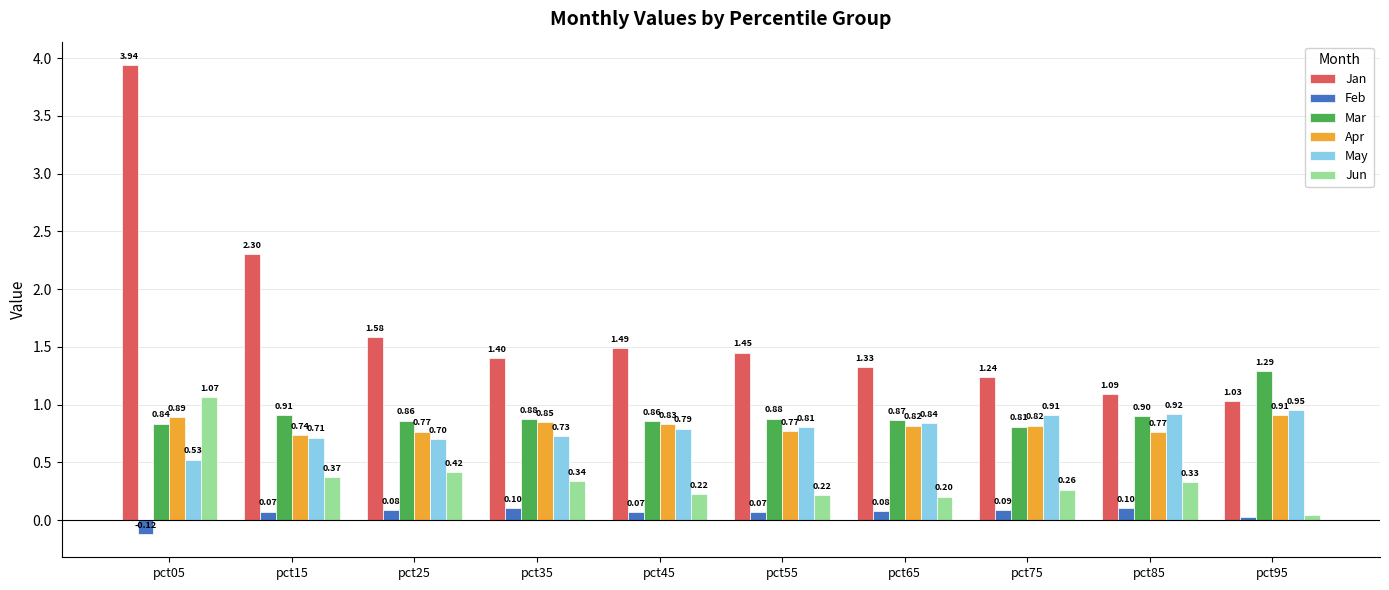

What is the value of the Jun bar at the 6th from the left?

0.2